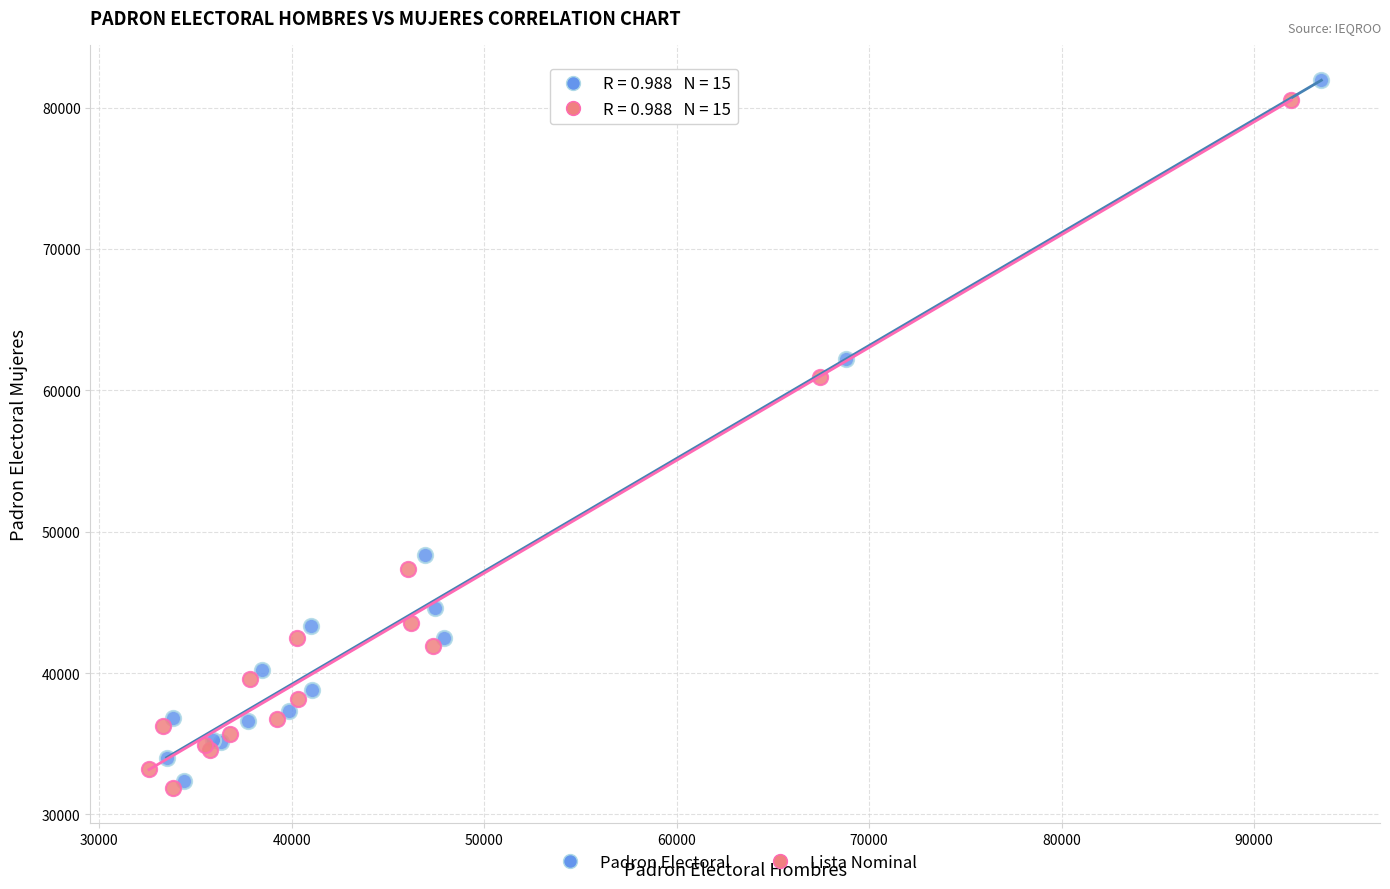

Which series has the largest Y range (max minus min)?

Padron Electoral